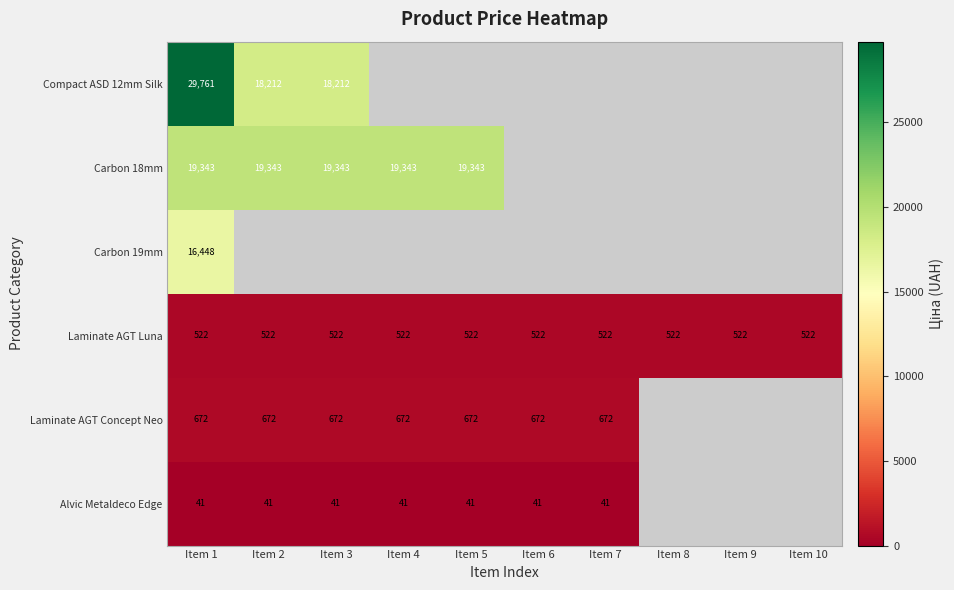

Is it true that Carbon 18mm equals 19343 at Item 4?

True